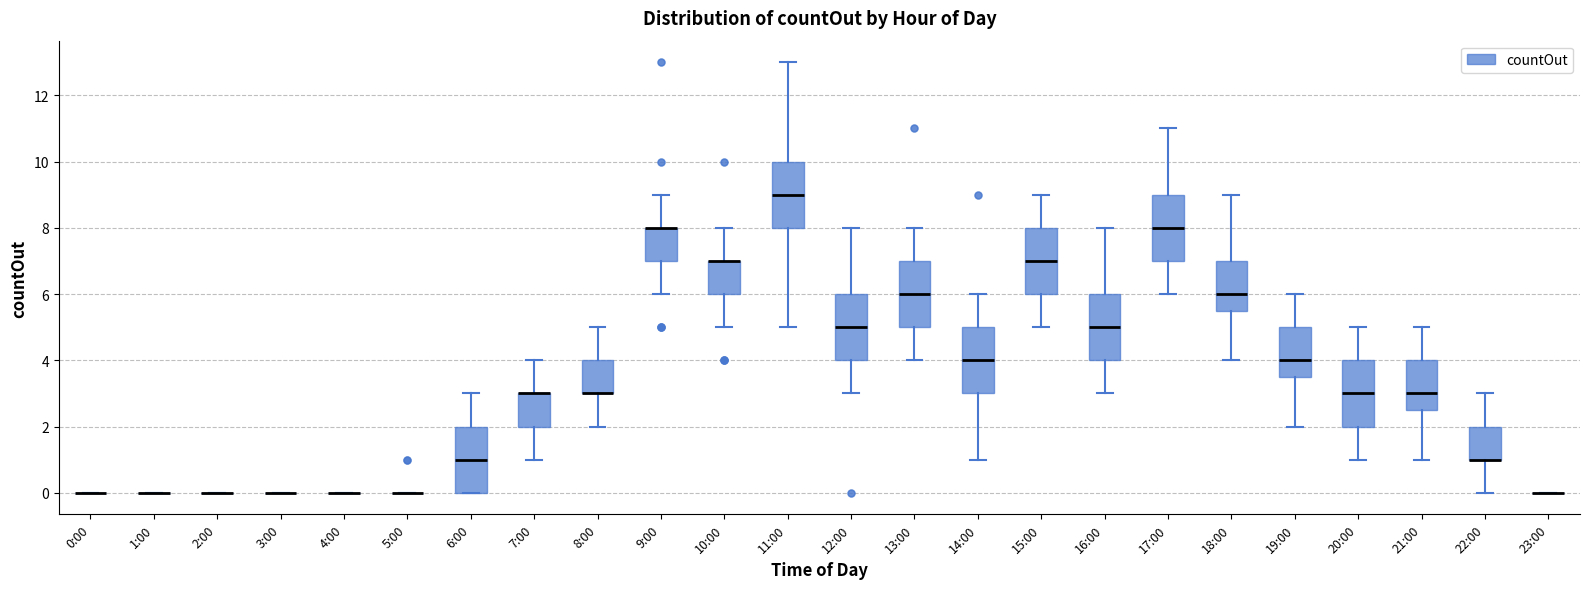

Reading left to right, read every box against the y-axis: the position of its median line, the range the box covers, and the ends of its whiskers. The values are not printed on the chart, so give them approximately, as read against the axis.

0:00: box collapsed to a line at 0.0, whiskers 0.0 to 0.0
1:00: box collapsed to a line at 0.0, whiskers 0.0 to 0.0
2:00: box collapsed to a line at 0.0, whiskers 0.0 to 0.0
3:00: box collapsed to a line at 0.0, whiskers 0.0 to 0.0
4:00: box collapsed to a line at 0.0, whiskers 0.0 to 0.0
5:00: box collapsed to a line at 0.0, whiskers 0.0 to 0.0
6:00: median 1.0, box 0.0 to 2.0, whiskers 0.0 to 3.0
7:00: median 3.0 (drawn on the box's upper edge), box 2.0 to 3.0, whiskers 1.0 to 4.0
8:00: median 3.0 (drawn on the box's lower edge), box 3.0 to 4.0, whiskers 2.0 to 5.0
9:00: median 8.0 (drawn on the box's upper edge), box 7.0 to 8.0, whiskers 6.0 to 9.0
10:00: median 7.0 (drawn on the box's upper edge), box 6.0 to 7.0, whiskers 5.0 to 8.0
11:00: median 9.0, box 8.0 to 10.0, whiskers 5.0 to 13.0
12:00: median 5.0, box 4.0 to 6.0, whiskers 3.0 to 8.0
13:00: median 6.0, box 5.0 to 7.0, whiskers 4.0 to 8.0
14:00: median 4.0, box 3.0 to 5.0, whiskers 1.0 to 6.0
15:00: median 7.0, box 6.0 to 8.0, whiskers 5.0 to 9.0
16:00: median 5.0, box 4.0 to 6.0, whiskers 3.0 to 8.0
17:00: median 8.0, box 7.0 to 9.0, whiskers 6.0 to 11.0
18:00: median 6.0, box 5.6 to 7.0, whiskers 4.0 to 9.0
19:00: median 4.0, box 3.6 to 5.0, whiskers 2.0 to 6.0
20:00: median 3.0, box 2.0 to 4.0, whiskers 1.0 to 5.0
21:00: median 3.0, box 2.6 to 4.0, whiskers 1.0 to 5.0
22:00: median 1.0 (drawn on the box's lower edge), box 1.0 to 2.0, whiskers 0.0 to 3.0
23:00: box collapsed to a line at 0.0, whiskers 0.0 to 0.0